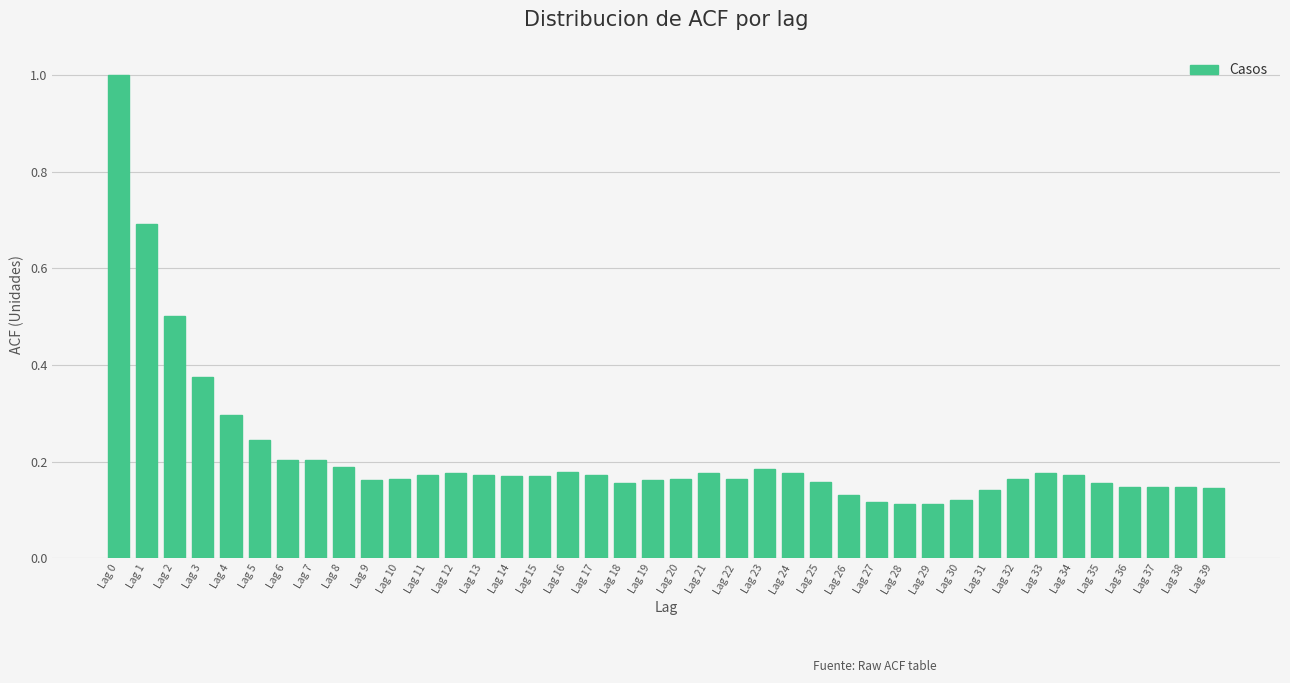

What is the greatest value displayed?

1.0